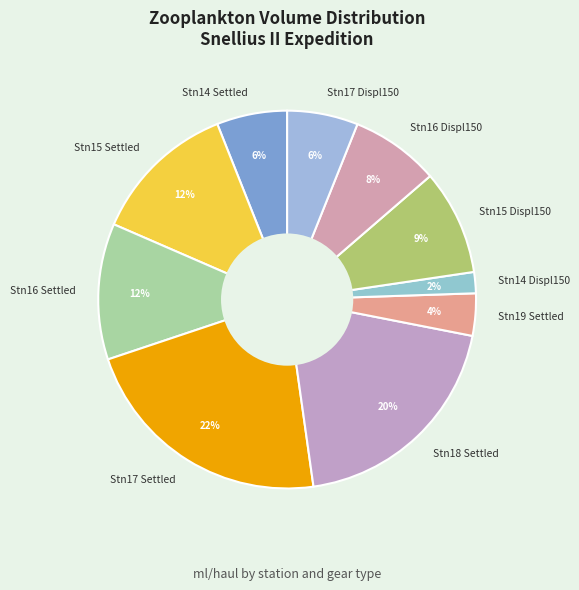

Is there any slice that represents more than half of the pie?

No